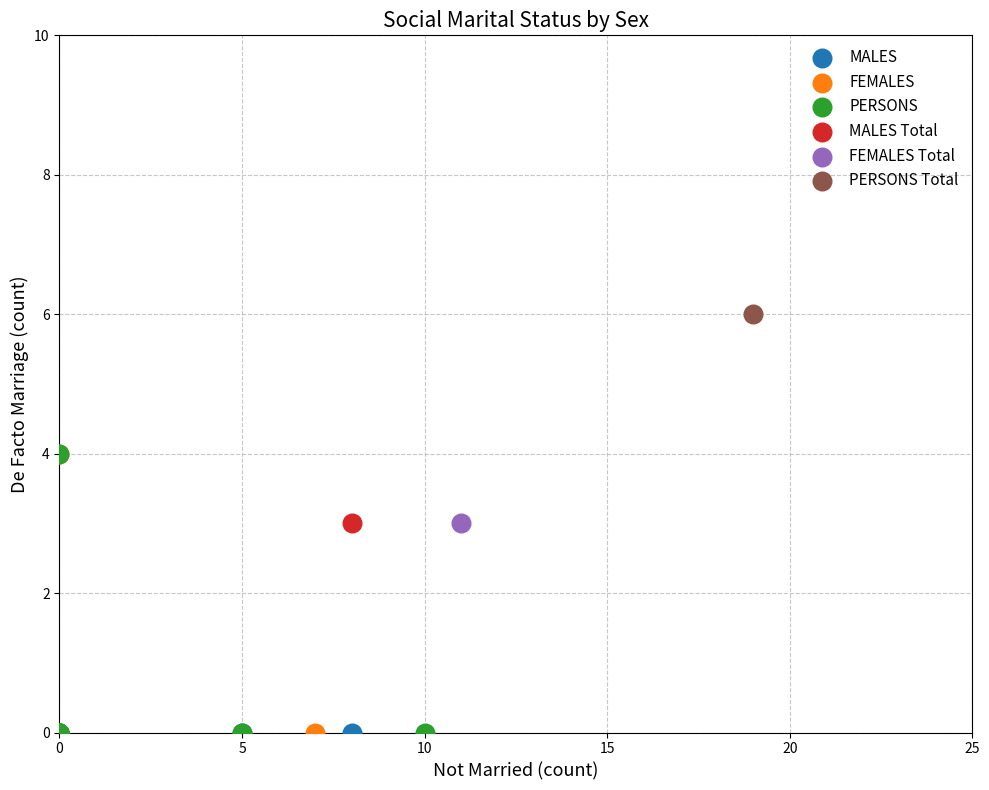

Which series contains the highest Y value?

PERSONS Total